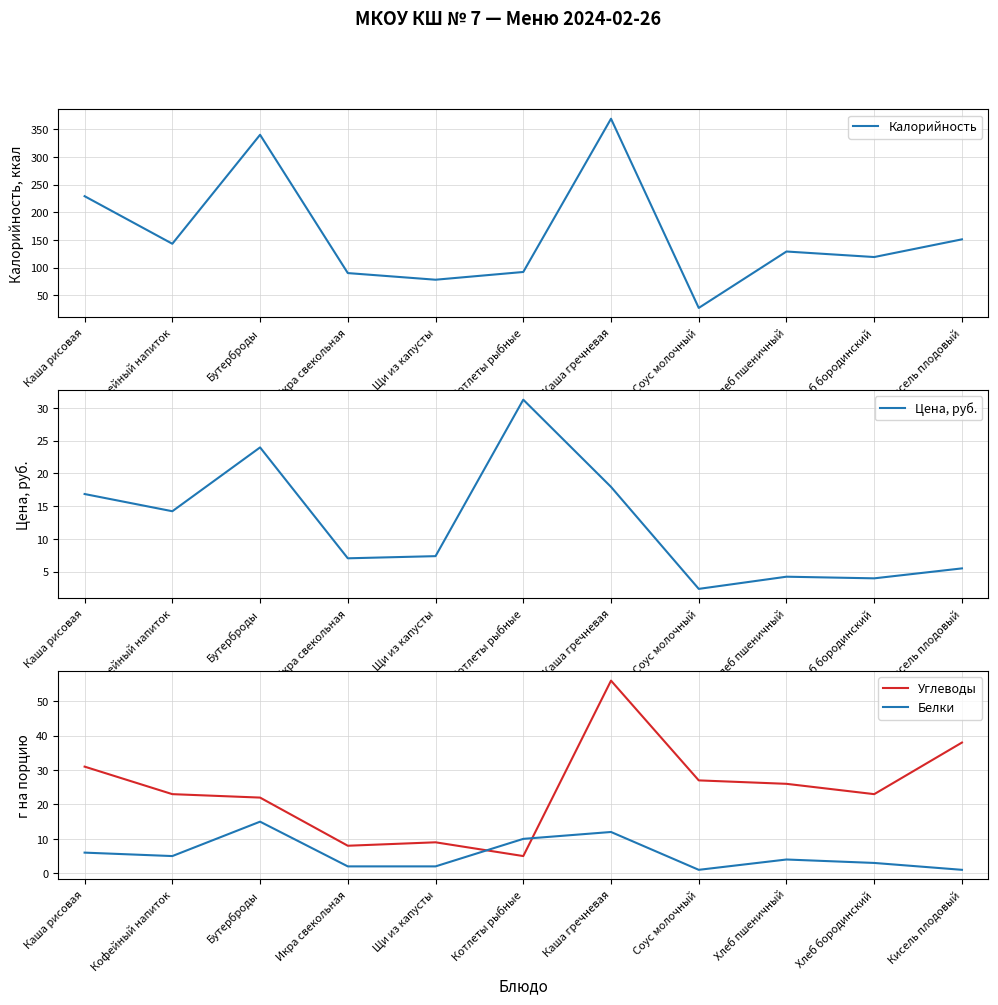

What is the difference between the maximum and minimum values in the Углеводы series?

51